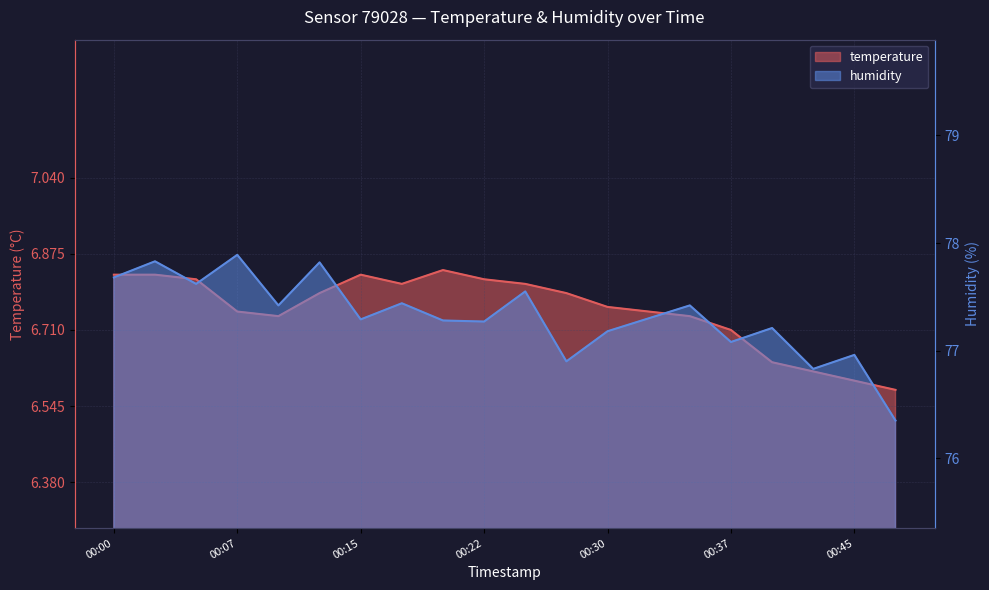

At how many categories does at least one series exceed 8?

20